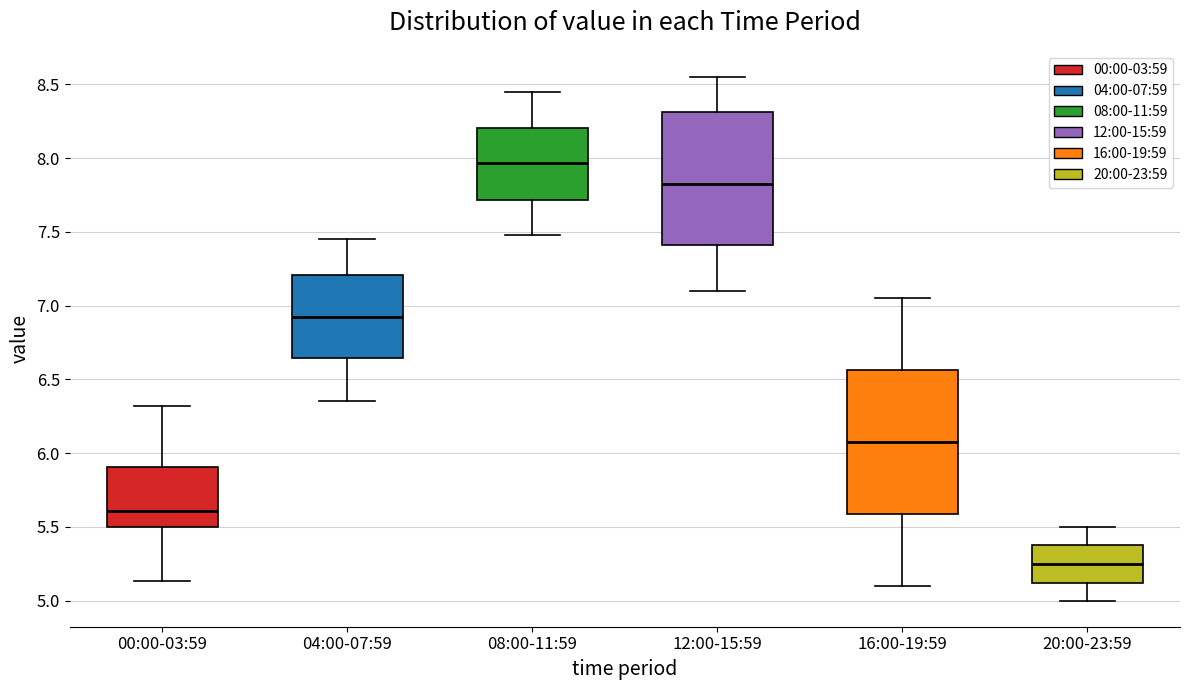

Which box is the tallest, from its lower edge to its upper edge?

16:00-19:59